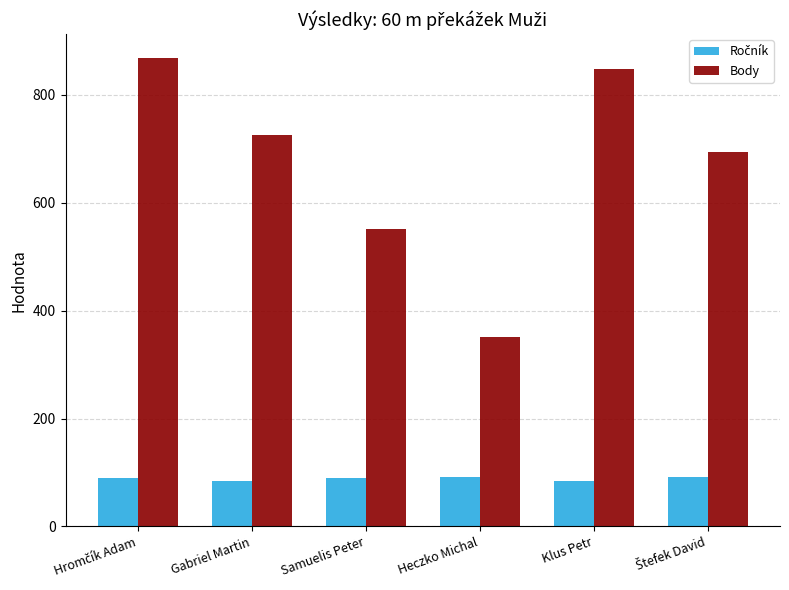

Which series has the largest total across all categories?

Body